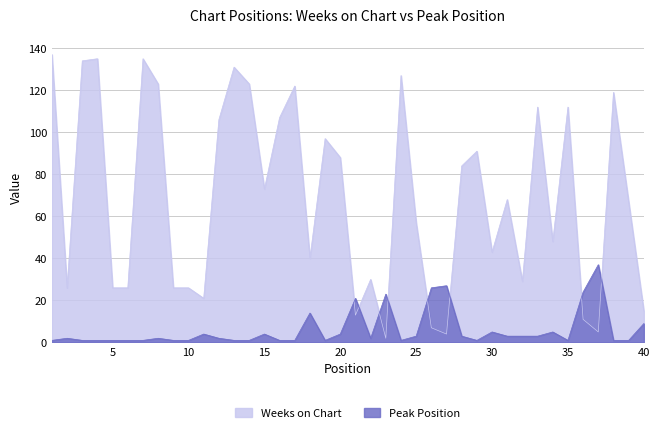

What is the total value across all series at 32?

32